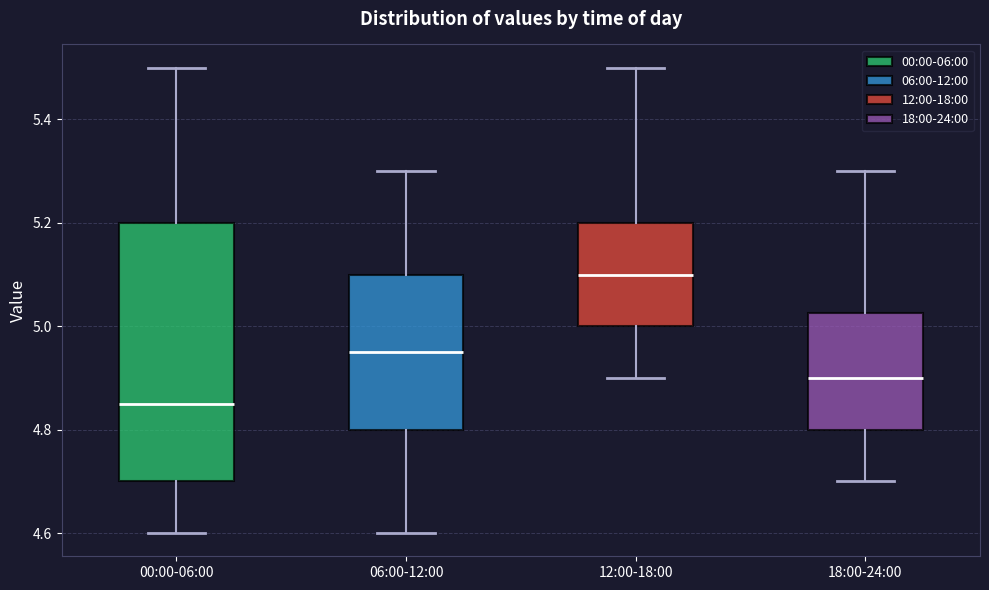

Where does the median line of the box for 00:00-06:00 sit on the y-axis? The values are not printed on the chart, so give them approximately, as read against the axis.

4.86